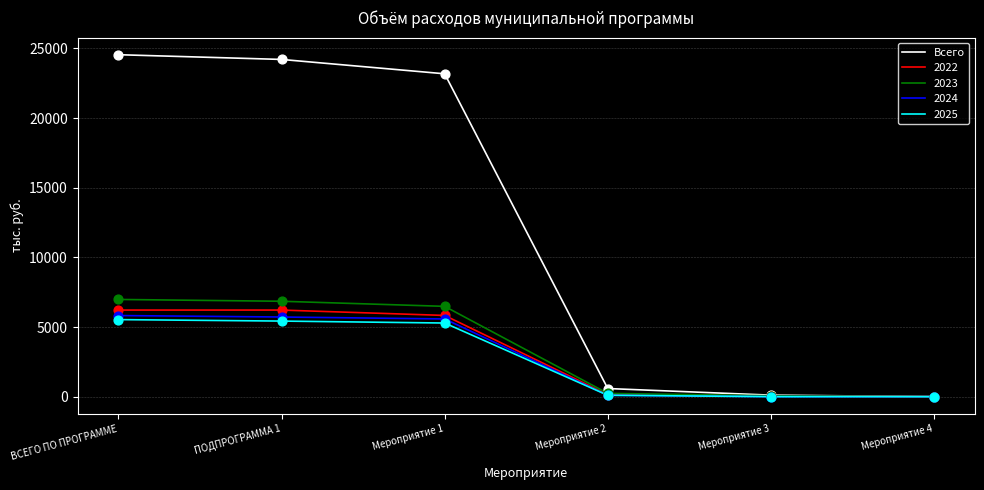

Which series changed the most between ПОДПРОГРАММА 1 and Мероприятие 4?

Всего